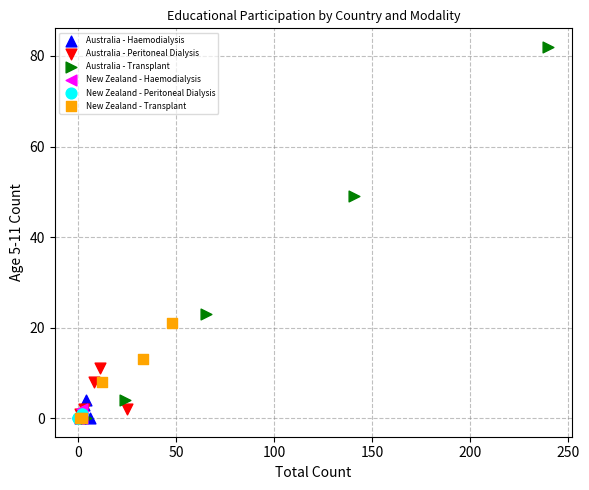

Which series has the largest Y range (max minus min)?

Australia - Transplant